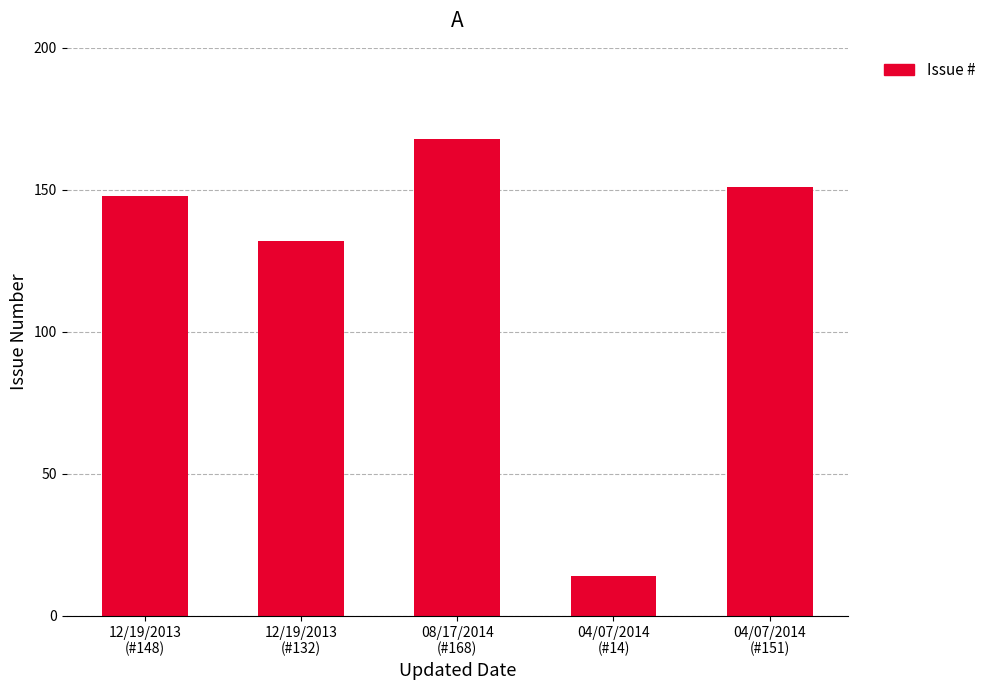

How many bars are there in total?

5